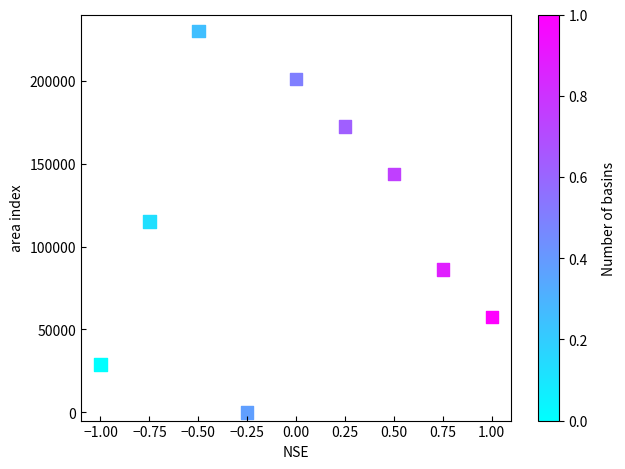

What is the average Y value?

115000